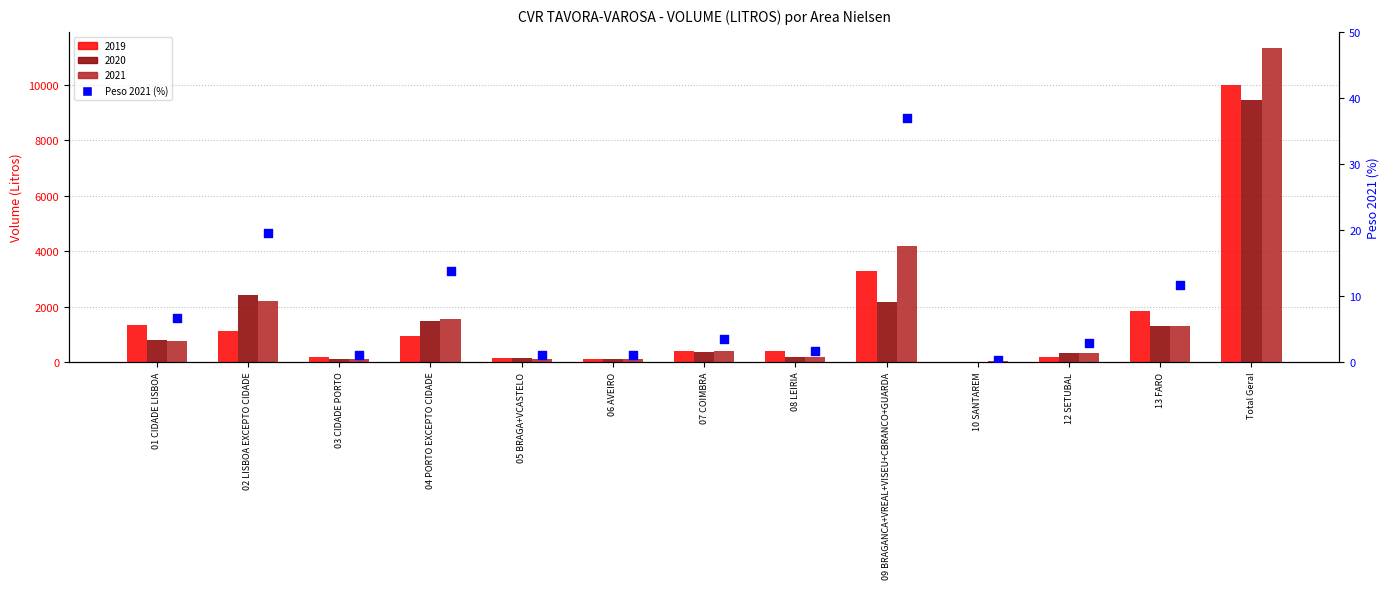

Which has a higher value, 02 LISBOA EXCEPTO CIDADE or Total Geral?

Total Geral